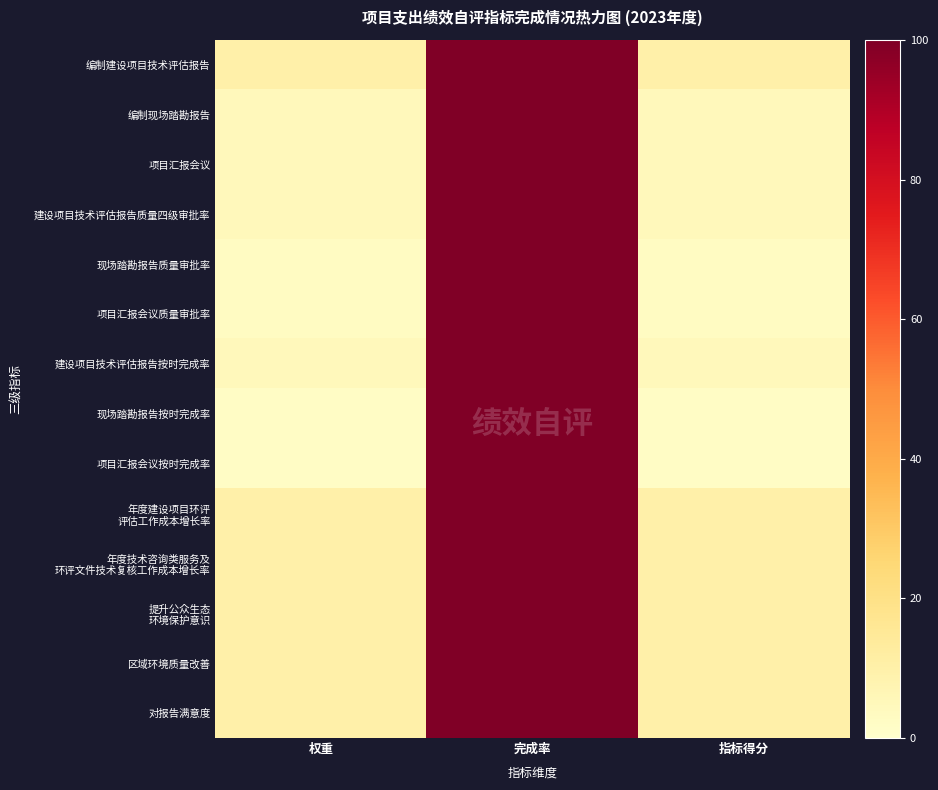

Which has a higher value, 指标得分 or 权重?

指标得分